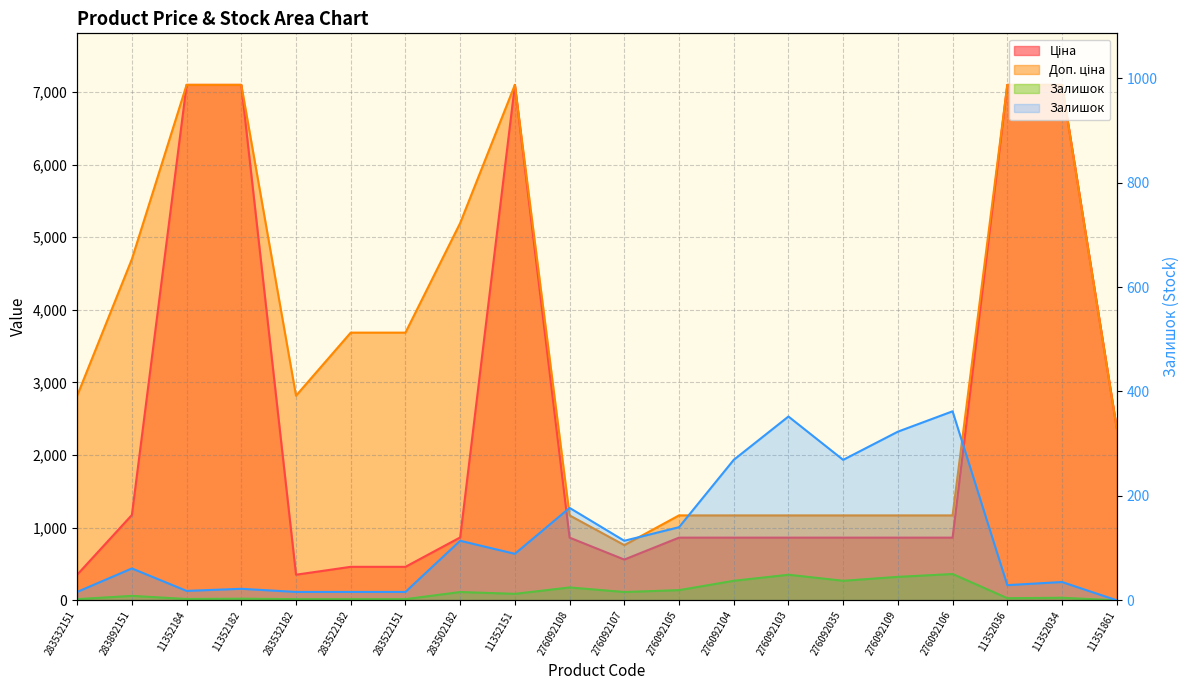

True or false: Доп. ціна has a value of 2818.0 at 283532151.

True